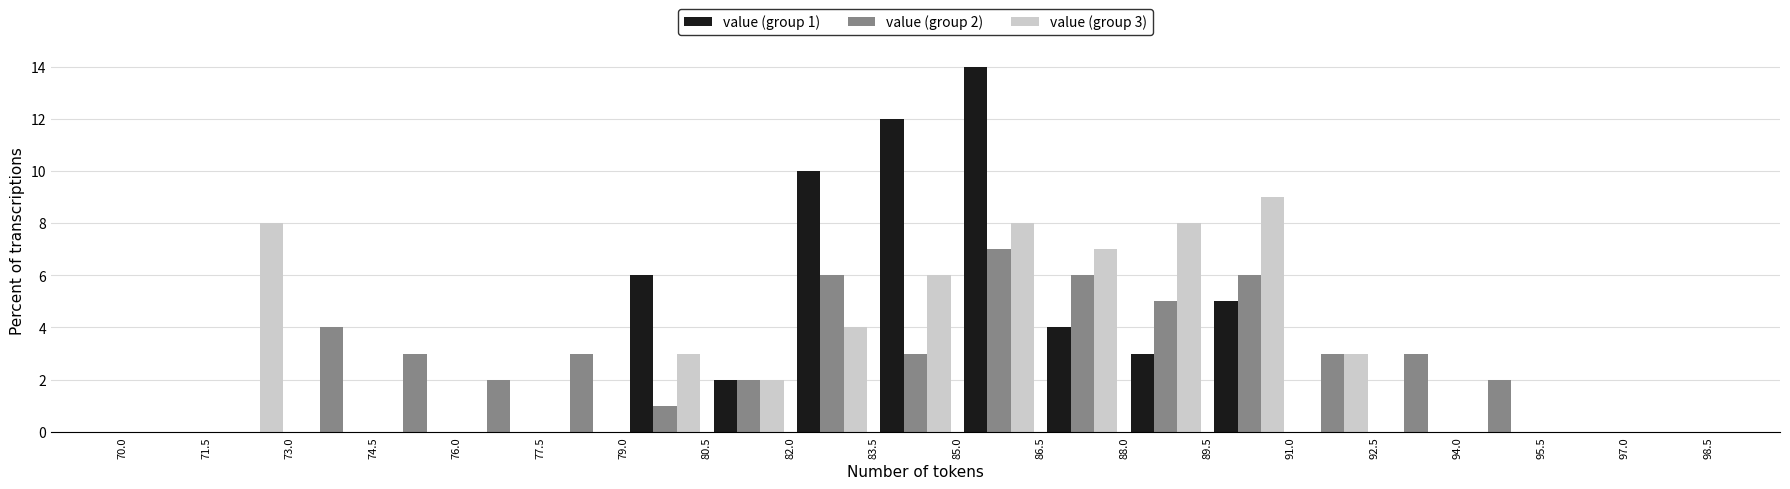

In the value (group 2) series, which range on the x-axis has the tallest bar?

85.0 to 86.5